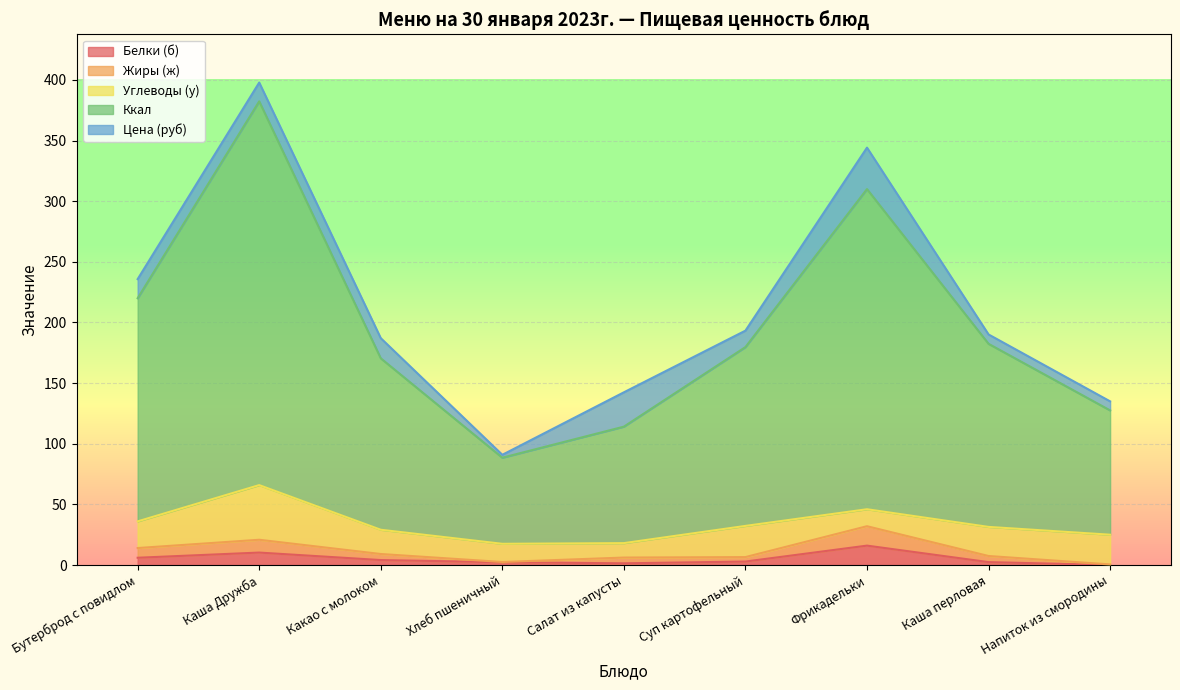

Which category has the lowest value in the Белки (б) series?

Напиток из смородины